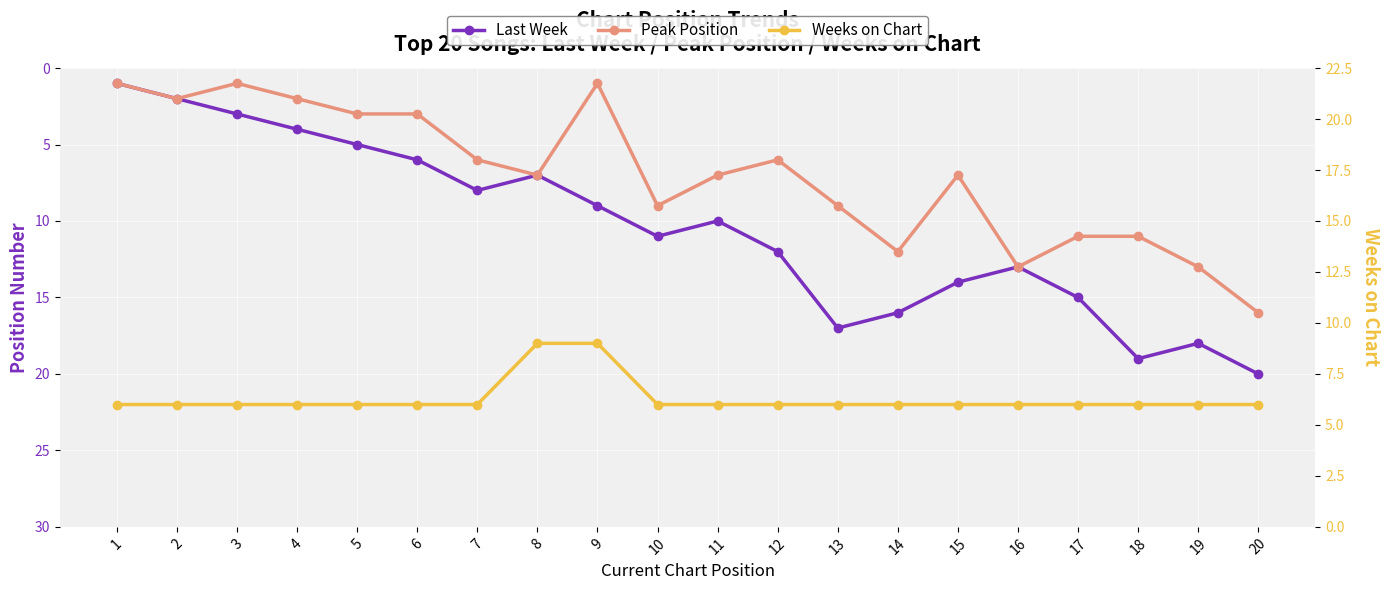

Rank the series by their average value, from highest to lowest.

Last Week, Peak Position, Weeks on Chart